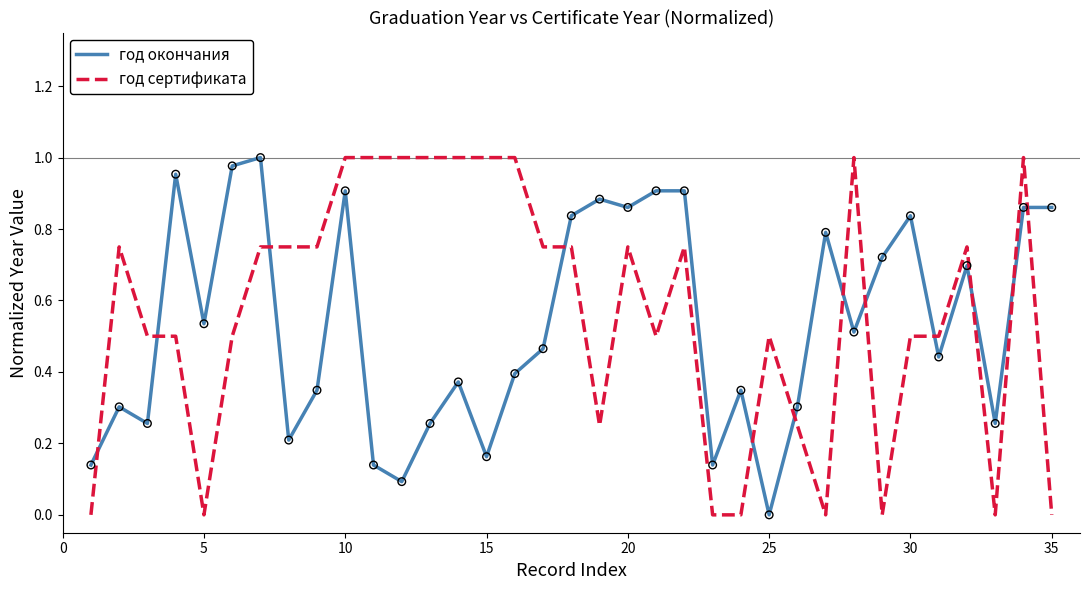

Which series ends up on top after the final intersection of год сертификата and год окончания?

год окончания